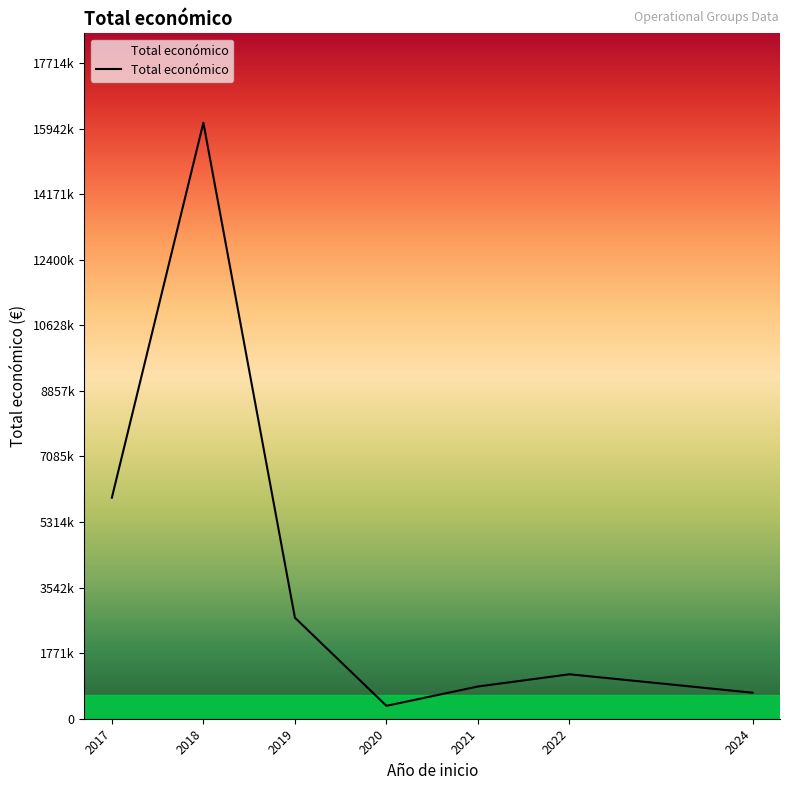

Reading left to right, extract all data points from this chart.

2017=5972574	2018=16103917	2019=2729726	2020=348843	2021=870728	2022=1200932	2024=703196